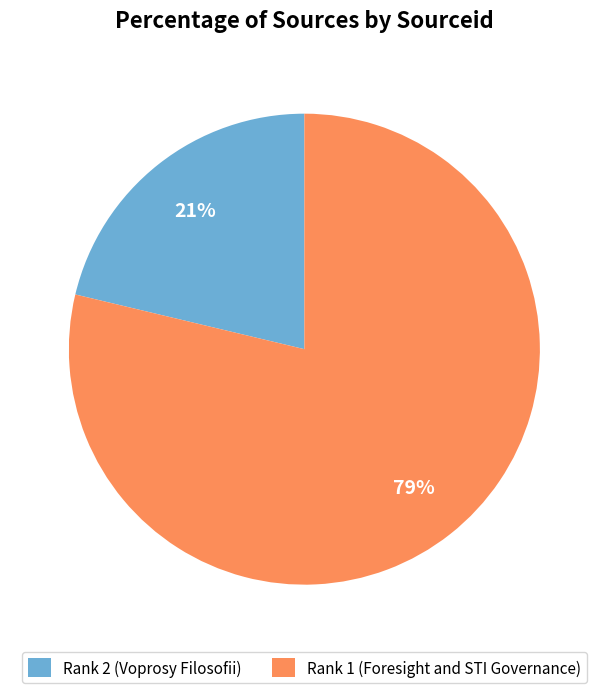

Combined, do Rank 2 (Voprosy Filosofii) and Rank 1 (Foresight and STI Governance) account for over 50%?

Yes